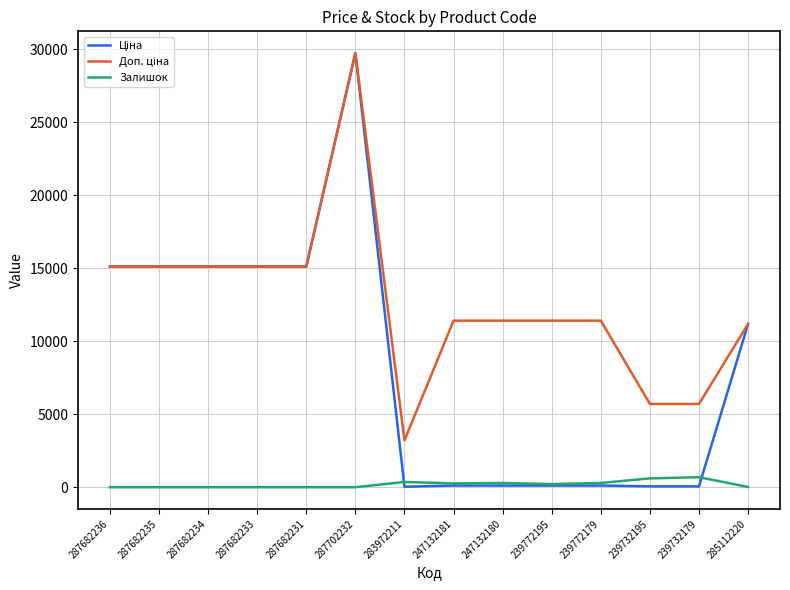

The value of Залишок at 285112220 is 17.0. True or false?

True